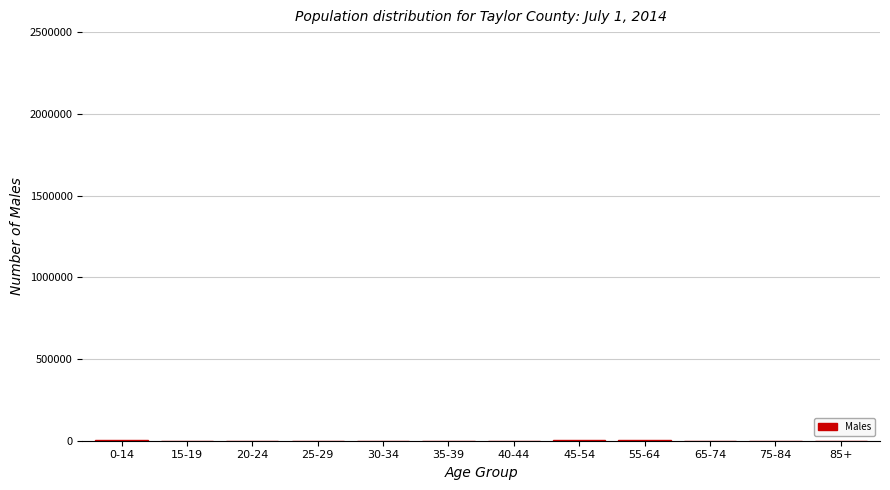

What is the sum of all values?

10568